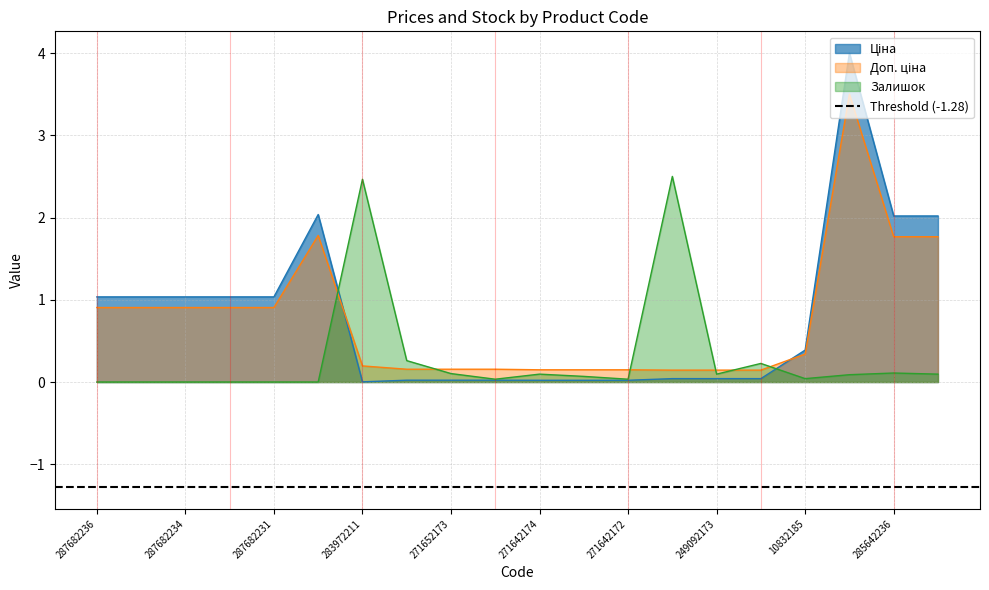

Where is Доп. ціна nearest to the value 1?

287682236